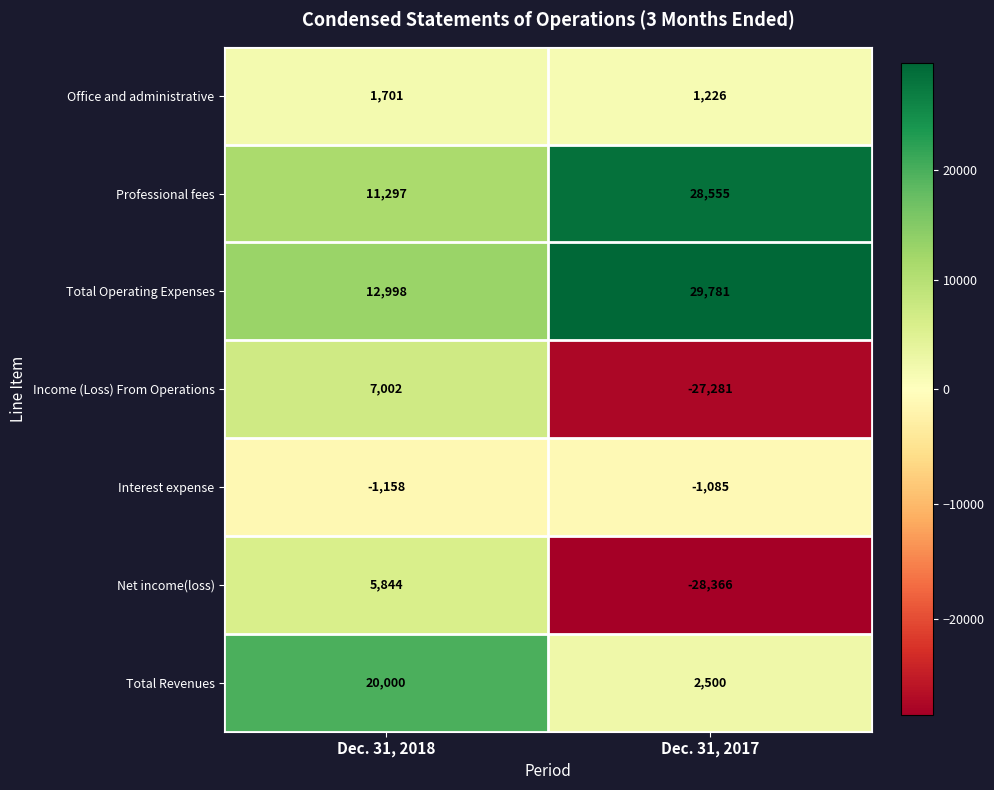

Reading left to right, transcribe all the data shown in this chart.

Office and administrative: 1701	1226
Professional fees: 11297	28555
Total Operating Expenses: 12998	29781
Income (Loss) From Operations: 7002	-27281
Interest expense: -1158	-1085
Net income(loss): 5844	-28366
Total Revenues: 20000	2500